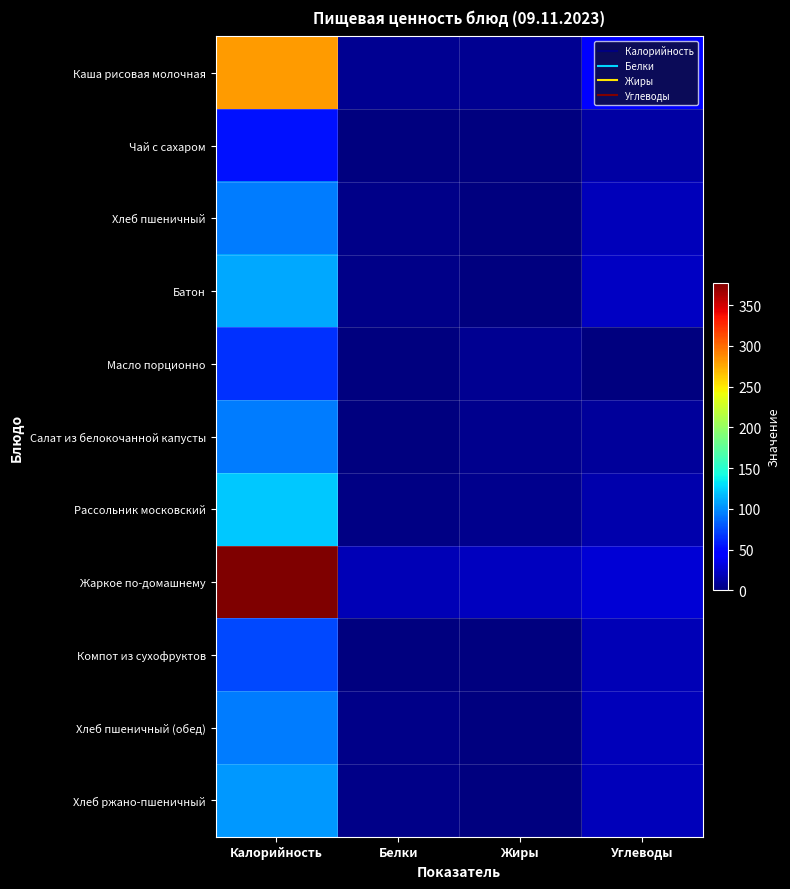

Reading left to right, transcribe all the data shown in this chart.

Каша рисовая молочная: Калорийность=281.1	Белки=6.8	Жиры=7.1	Углеводы=47.3
Чай с сахаром: Калорийность=53.4	Белки=0.2	Жиры=0.1	Углеводы=13.0
Хлеб пшеничный: Калорийность=94.0	Белки=3.0	Жиры=0.3	Углеводы=19.7
Батон: Калорийность=110.0	Белки=3.5	Жиры=0.5	Углеводы=23.0
Масло порционно: Калорийность=66.1	Белки=0.1	Жиры=7.2	Углеводы=0.1
Салат из белокочанной капусты: Калорийность=93.4	Белки=1.4	Жиры=5.1	Углеводы=10.2
Рассольник московский: Калорийность=121.8	Белки=2.4	Жиры=5.2	Углеводы=16.1
Жаркое по-домашнему: Калорийность=377.5	Белки=17.9	Жиры=21.2	Углеводы=29.1
Компот из сухофруктов: Калорийность=74.6	Белки=0.2	Жиры=0.0	Углеводы=18.3
Хлеб пшеничный (обед): Калорийность=94.0	Белки=3.0	Жиры=0.3	Углеводы=19.7
Хлеб ржано-пшеничный: Калорийность=103.6	Белки=3.4	Жиры=1.3	Углеводы=19.3